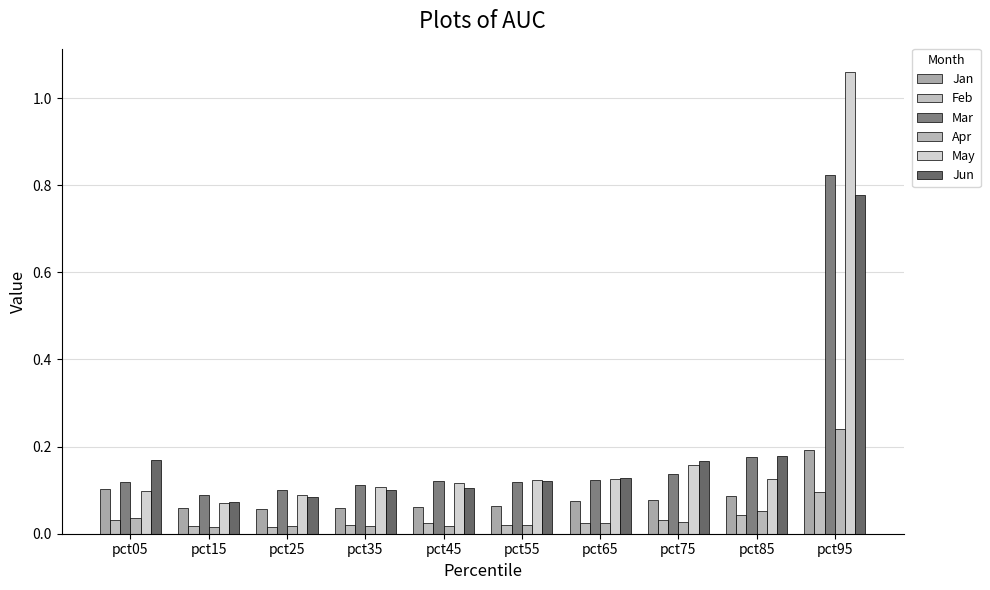

What is the value of the Jan bar at the 5th from the left?

0.1